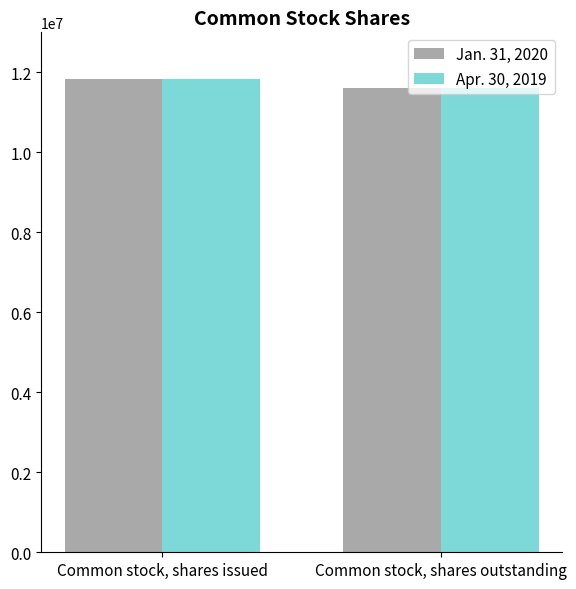

How many bars are there in each group?

2